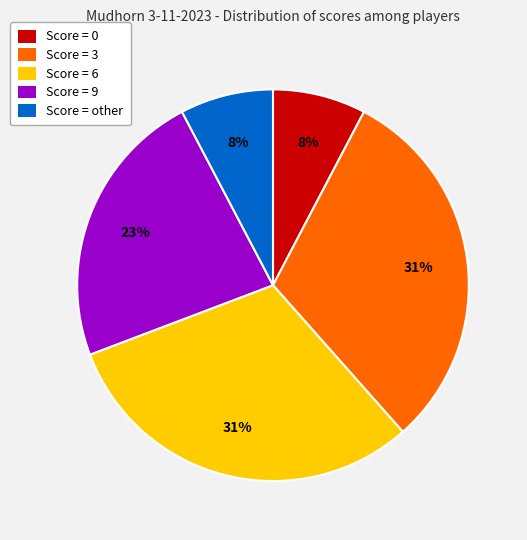

The Score = 0 slice represents 8% of the pie. True or false?

True